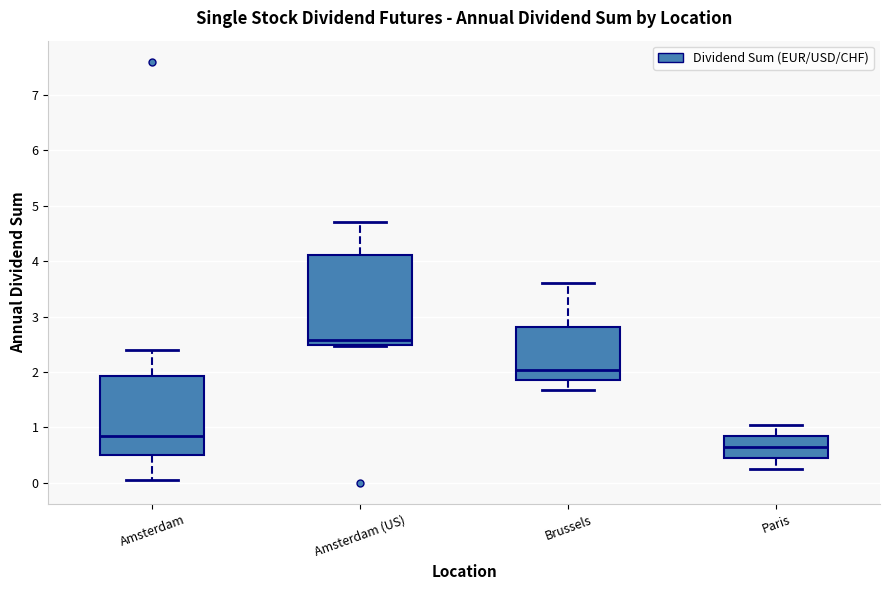

Which box has the lowest median line?

Paris